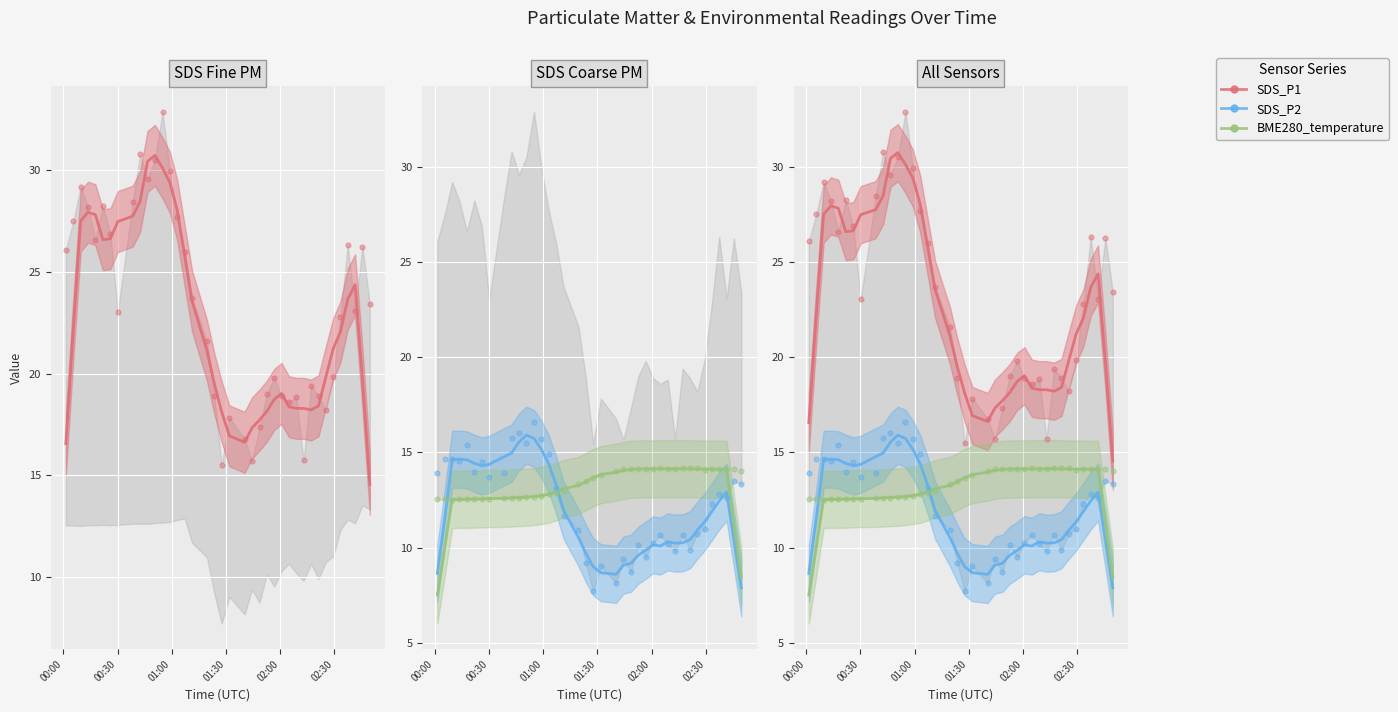

Which series has the largest total across all categories?

SDS_P1